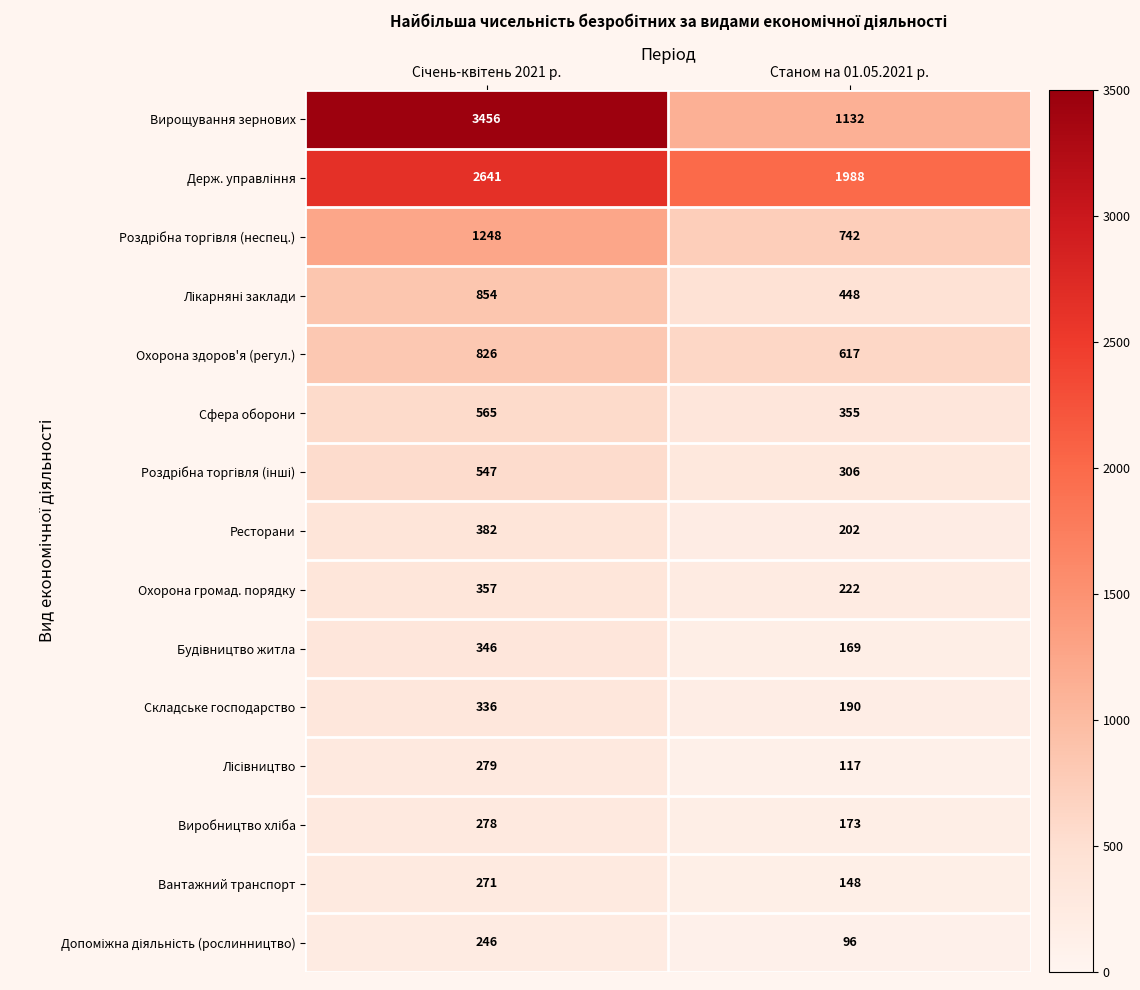

Which series has the largest range (max minus min)?

Вирощування зернових